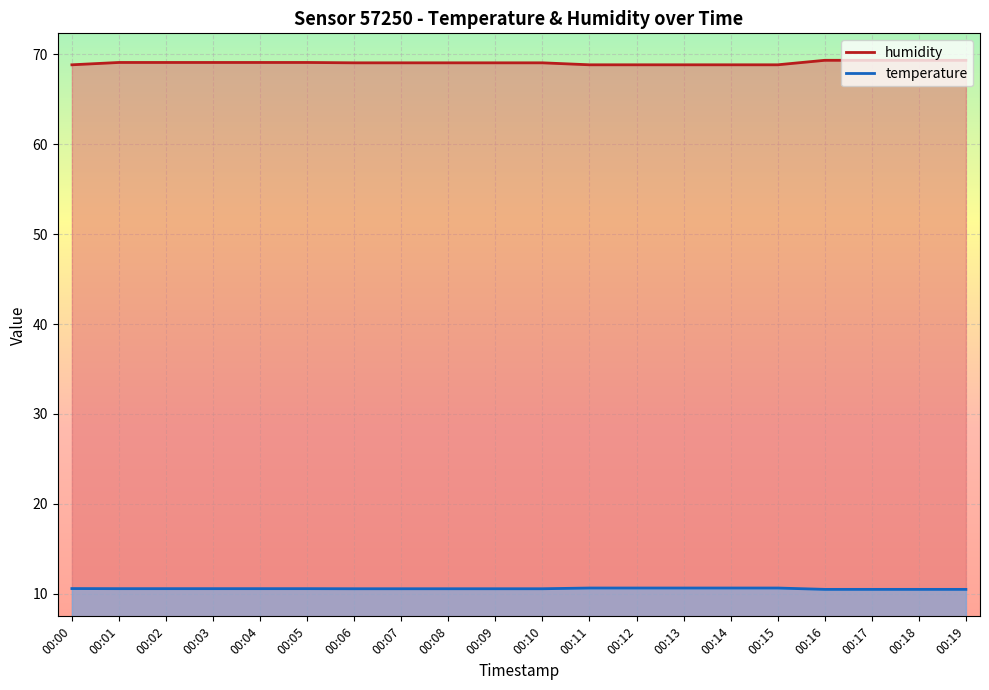

What is the approximate value of humidity at 00:00?

68.8